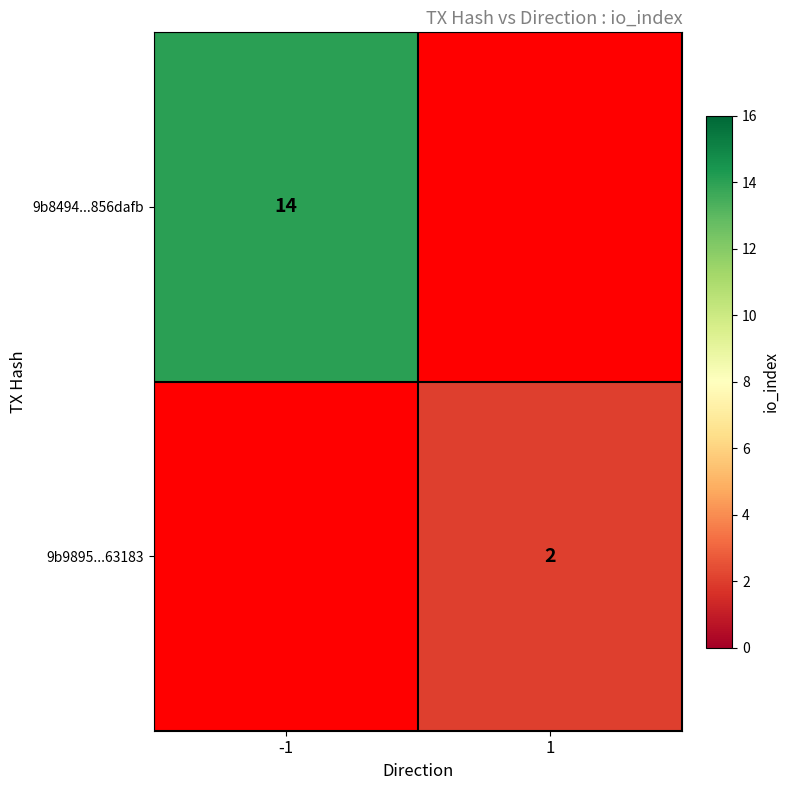

True or false: 9b9895...63183 has a value of 3 at 1.

False